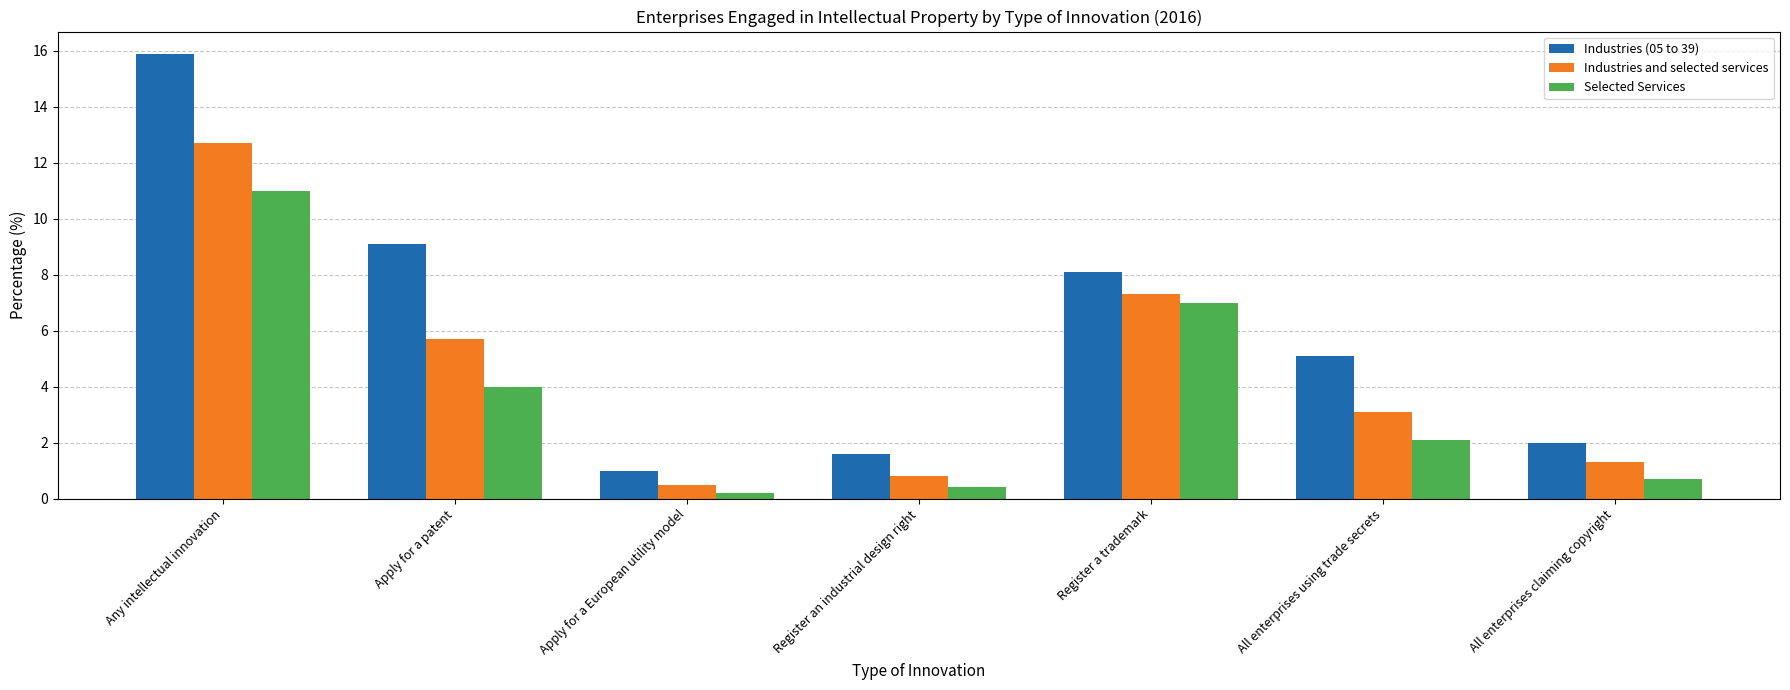

Which series has the widest spread of values?

Industries (05 to 39)